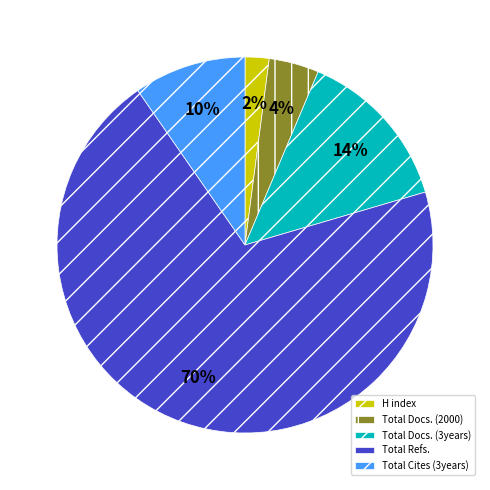

Which category accounts for the majority?

Total Refs.